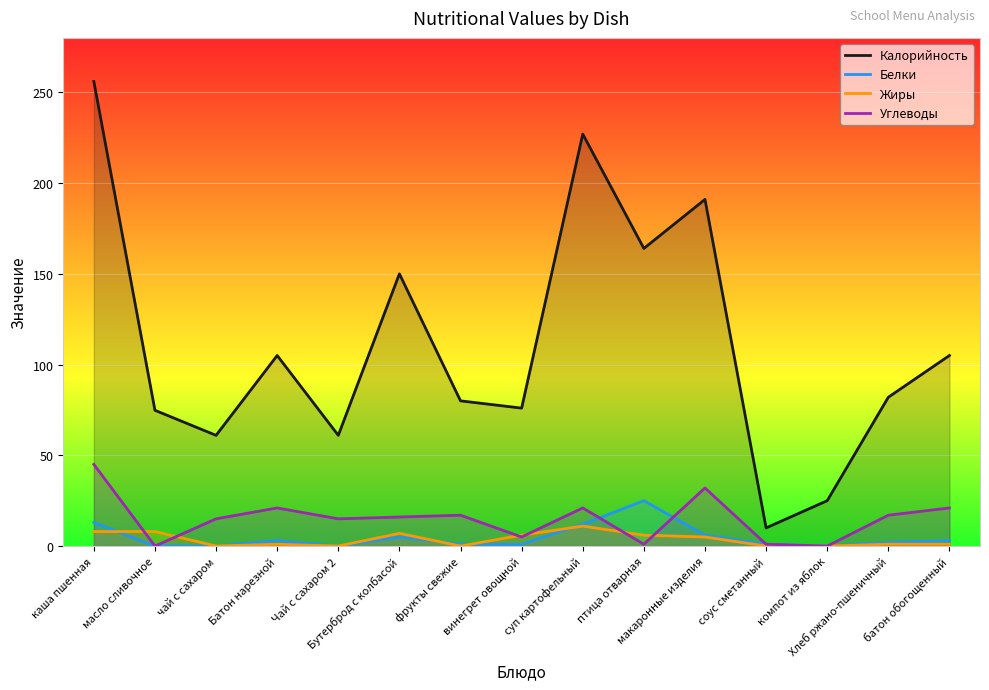

True or false: Калорийность and Углеводы intersect in this chart.

False